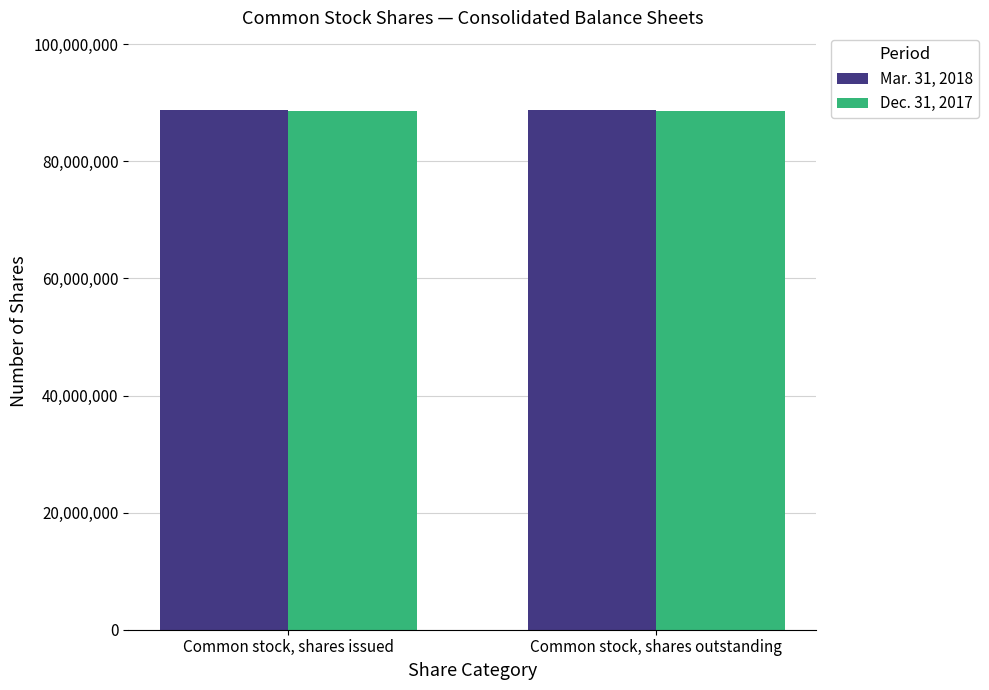

What is the total value across all series at Common stock, shares outstanding?

177323365